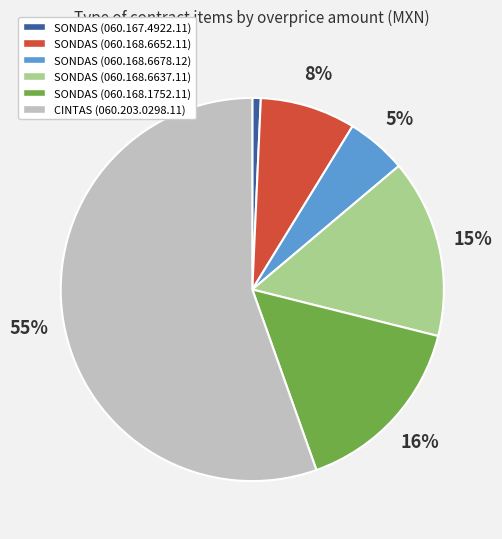

To the nearest percent, what is the combined percentage of CINTAS (060.203.0298.11) and SONDAS (060.167.4922.11)?

56%